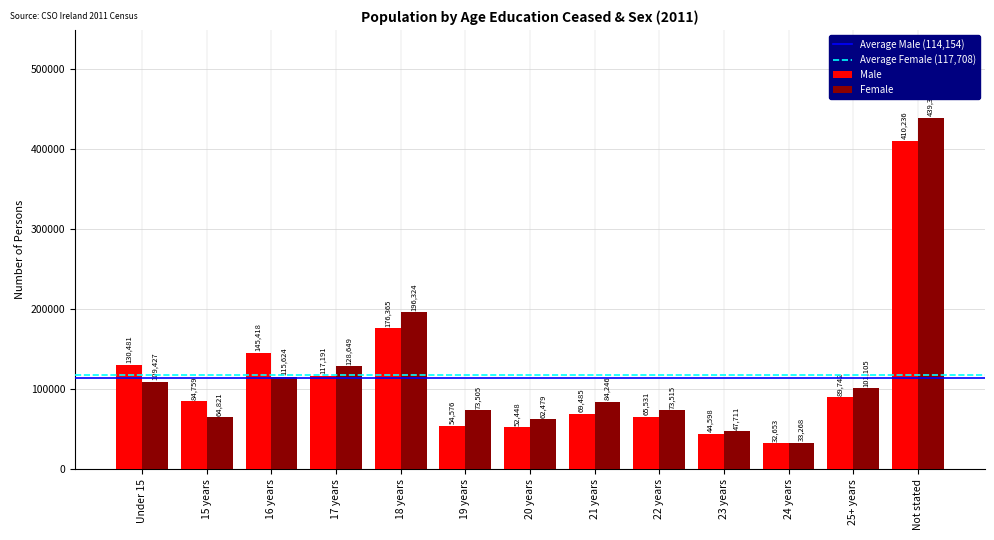

At which category is the sum across all series the highest?

Not stated